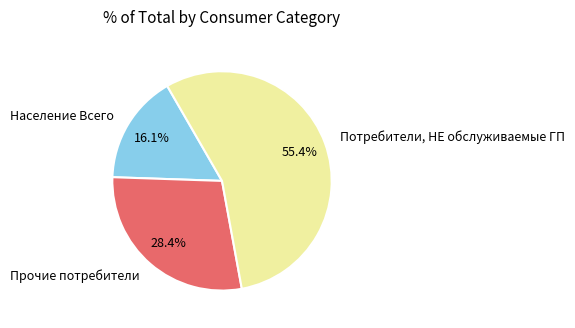

Combined, do Прочие потребители and Население Всего account for over 50%?

No